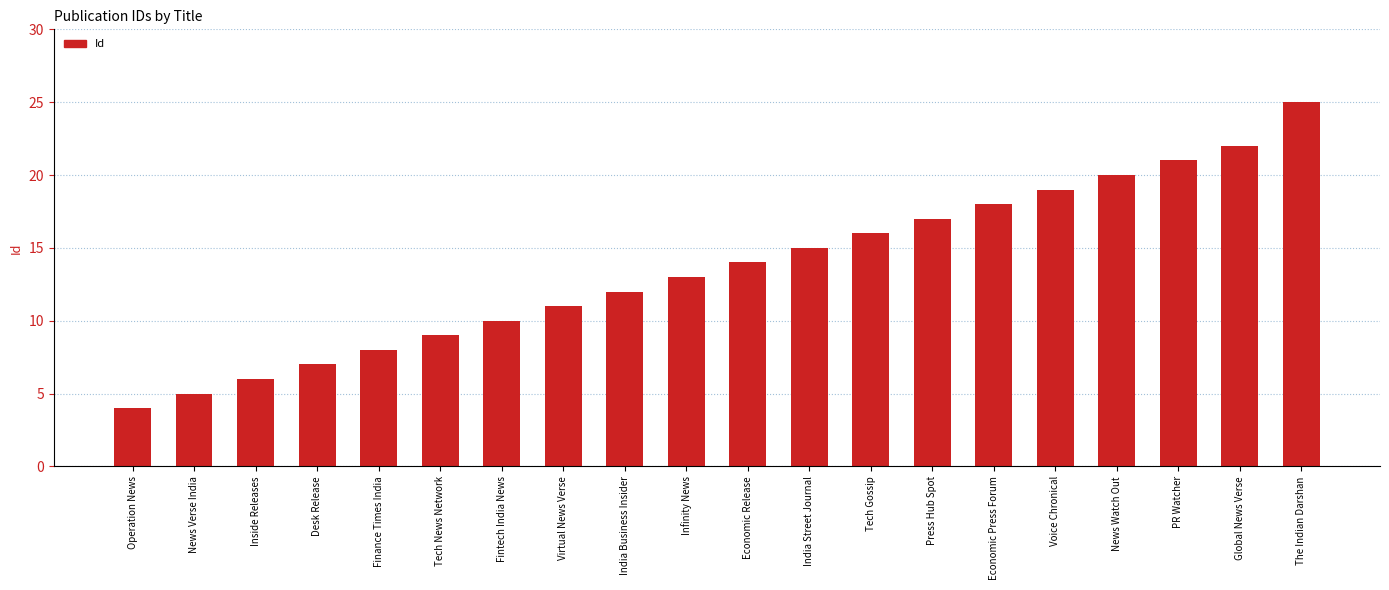

The chart shows a value of 16 at Tech Gossip. True or false?

True